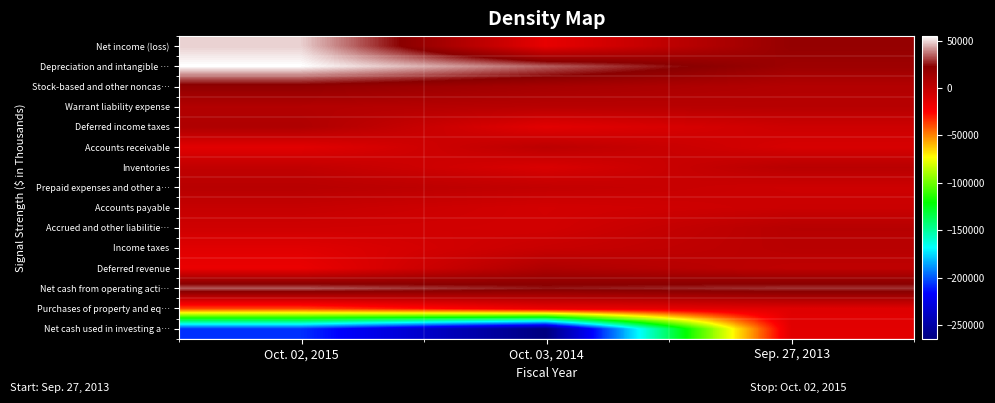

List the series in order of their peak value, lowest first.

Net cash used in investing a…, Purchases of property and eq…, Accounts payable, Accounts receivable, Inventories, Income taxes, Prepaid expenses and other a…, Accrued and other liabilitie…, Warrant liability expense, Deferred revenue, Deferred income taxes, Stock-based and other noncas…, Net cash from operating acti…, Net income (loss), Depreciation and intangible …